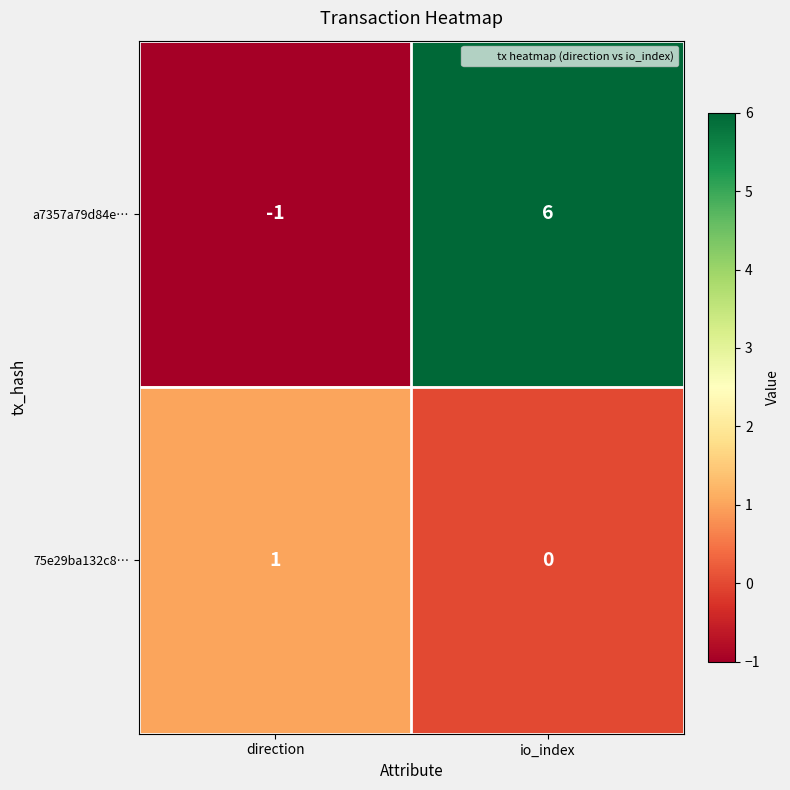

What is the spread (max minus min) of values at direction?

2